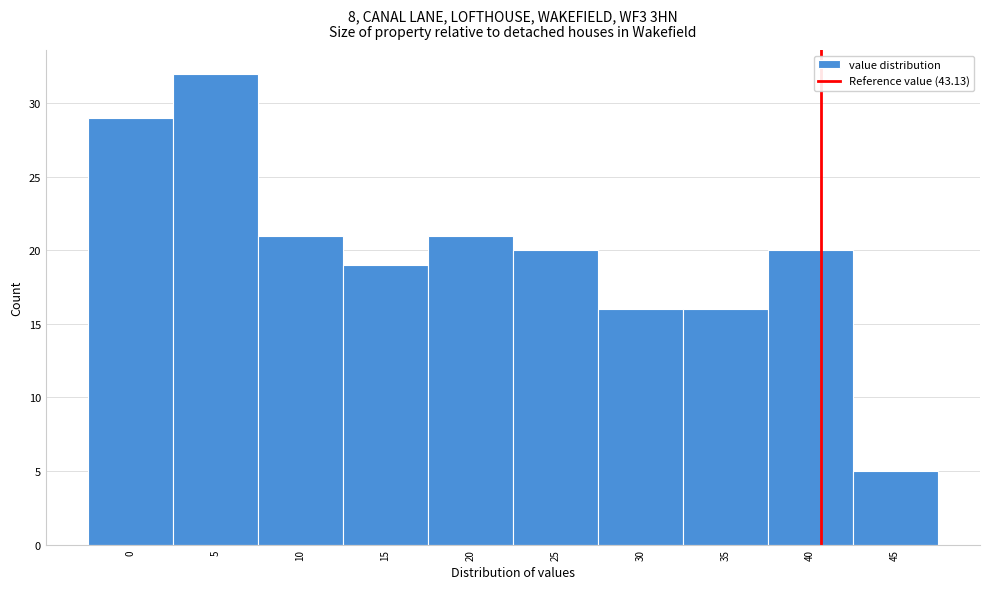

Reading left to right, transcribe all the data shown in this chart.

29	32	21	19	21	20	16	16	20	5